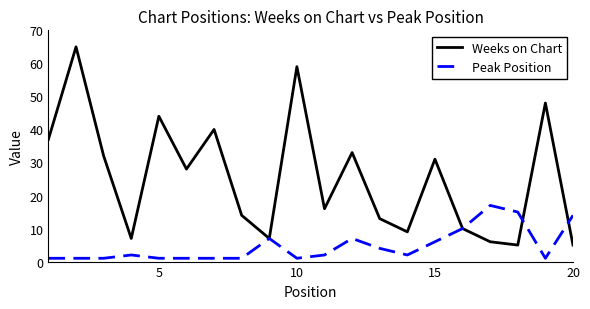

What is the sum of all Weeks on Chart values?

509